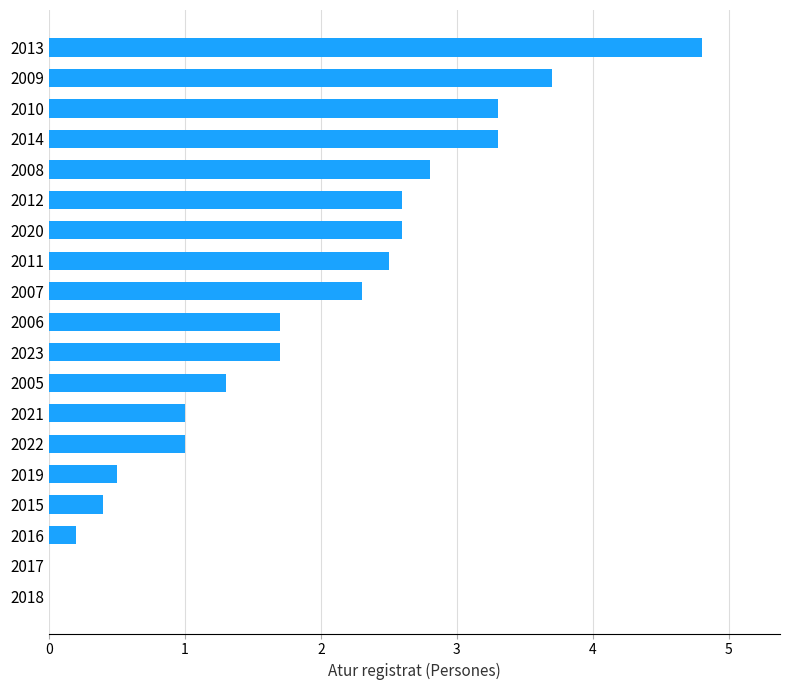

What is the sum of all values?

35.7